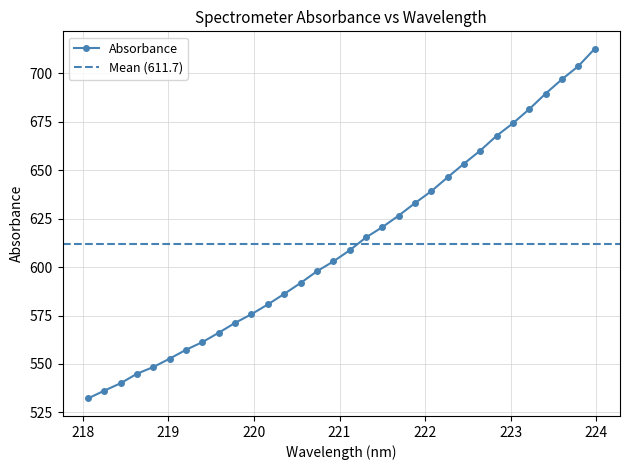

True or false: the data shows 309.3 at 222.8355.

False